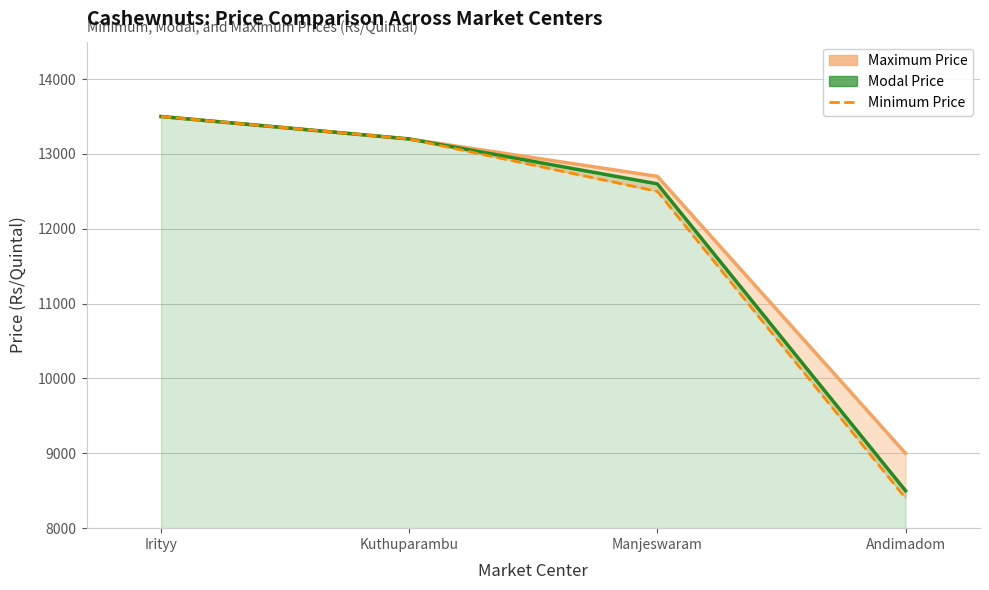

At how many categories does at least one series exceed 9809?

3